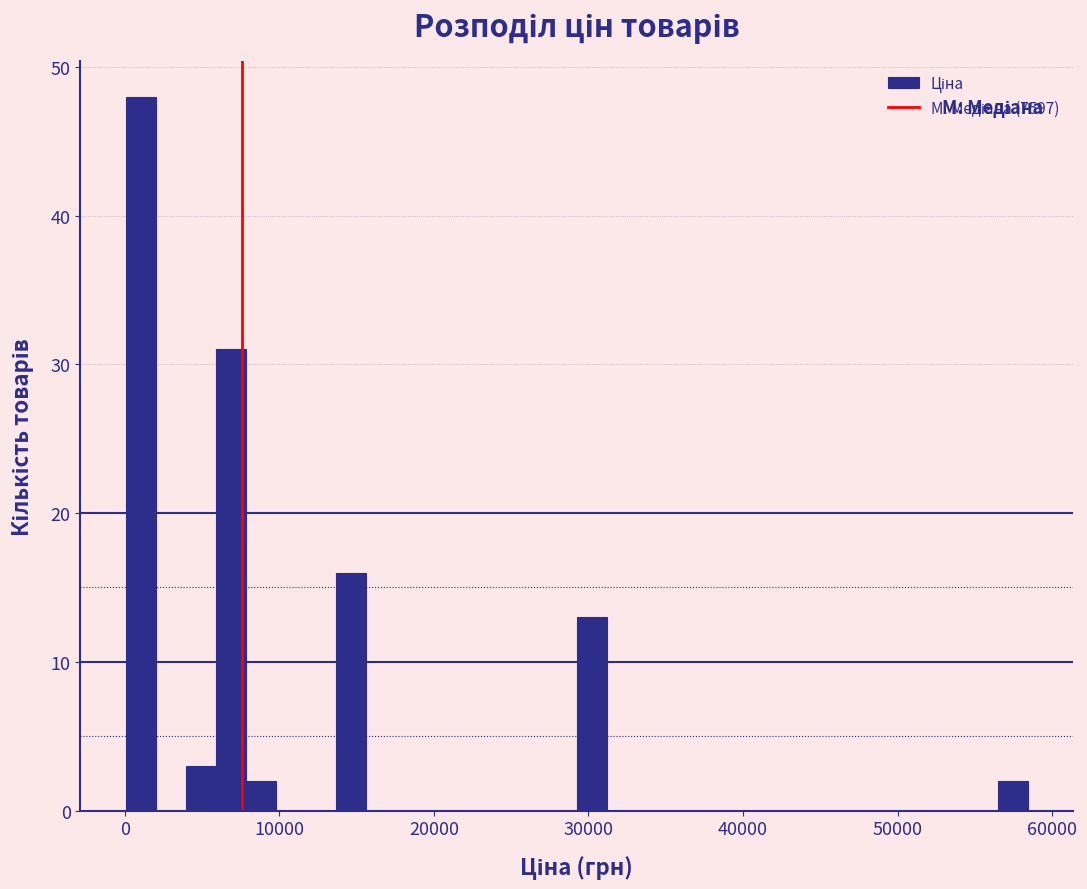

Around what value on the x-axis is the tallest bar? Give the approximate position of its centre, as read against the axis.

1000